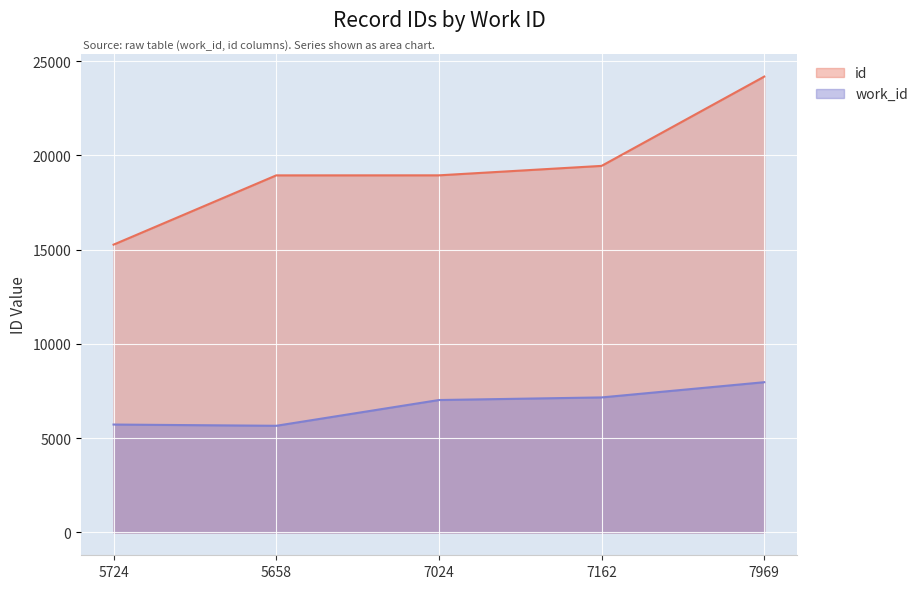

True or false: work_id and id cross at least once.

False